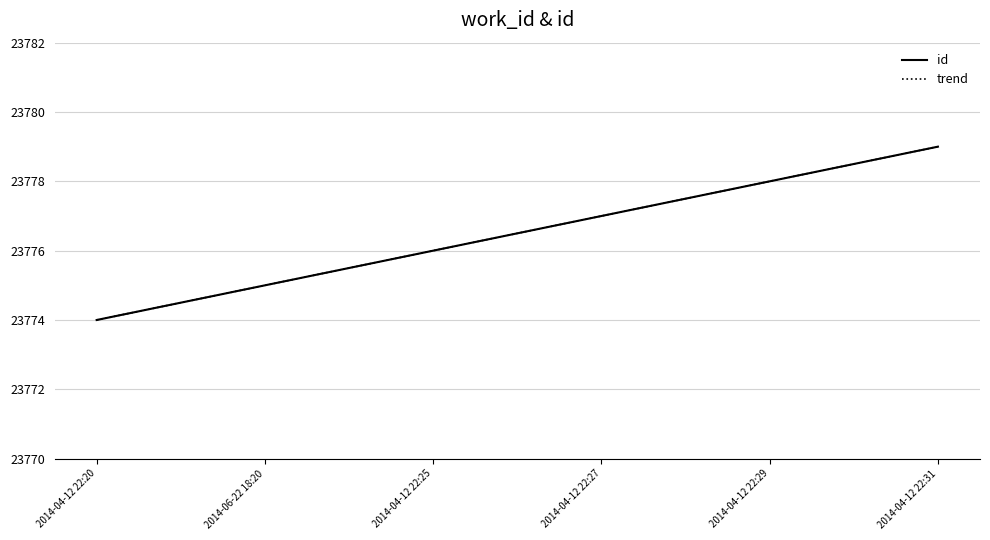

What is the approximate value of id at 2014-04-12 22:25?

23776.0